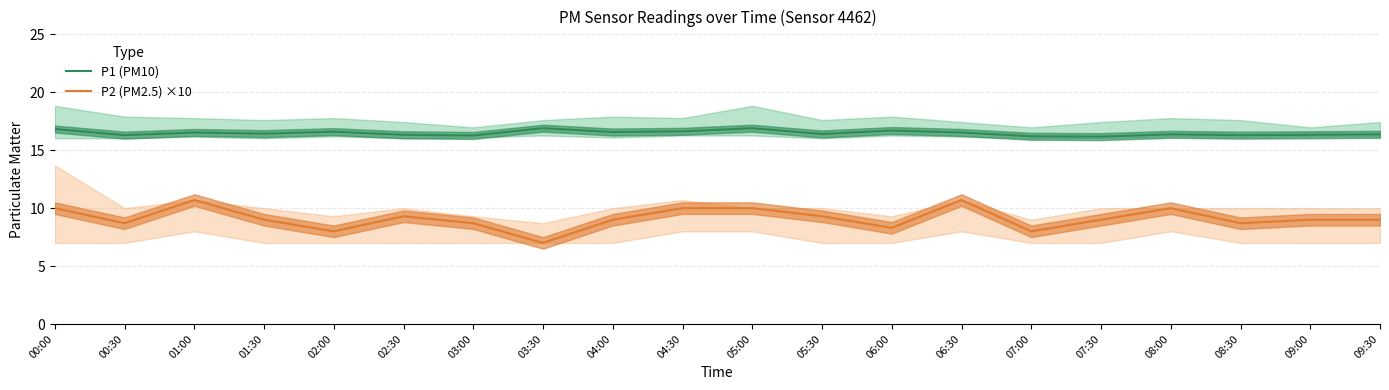

Reading left to right, what are all the values shown in this chart?

P1 (PM10): 16.8	16.3	16.5	16.4	16.6	16.3	16.3	16.9	16.6	16.6	16.9	16.4	16.7	16.5	16.2	16.2	16.4	16.3	16.3	16.4
P2 (PM2.5) ×10: 10.0	8.7	10.7	9.0	8.0	9.3	8.7	7.0	9.0	10.0	10.0	9.3	8.3	10.7	8.0	9.0	10.0	8.7	9.0	9.0